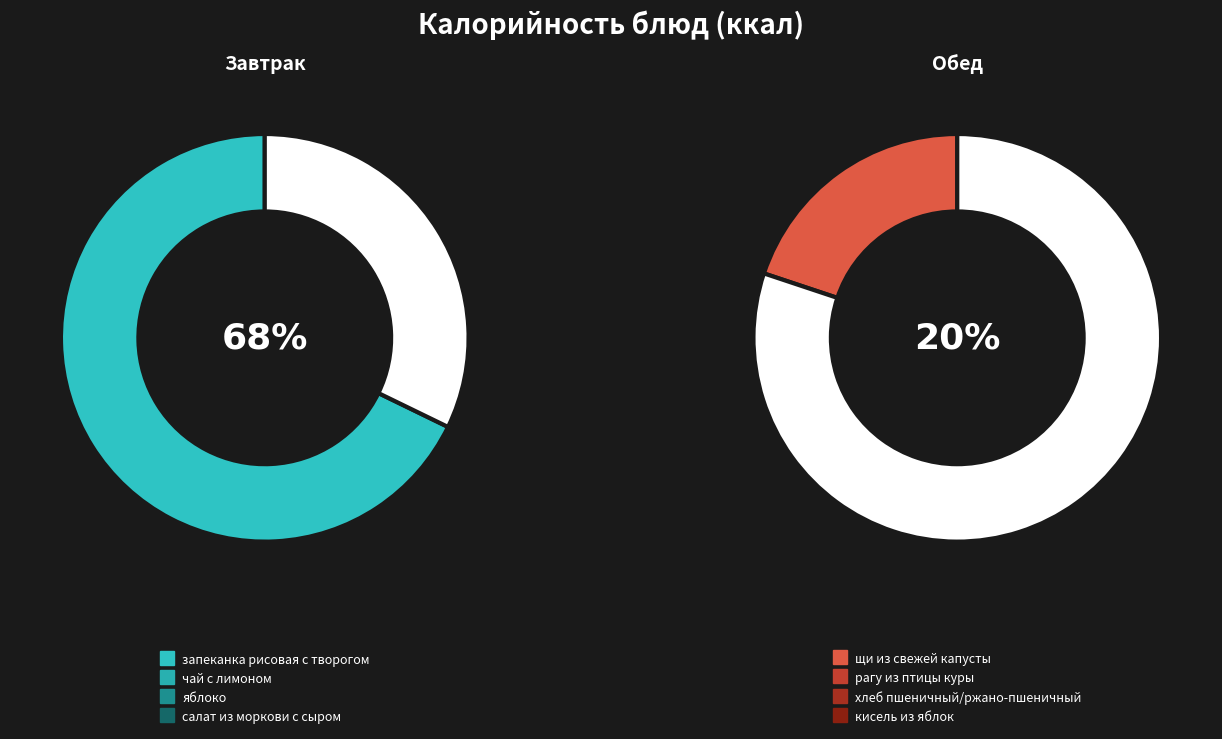

Combined, do яблоко and щи из свежей капусты account for over 50%?

No